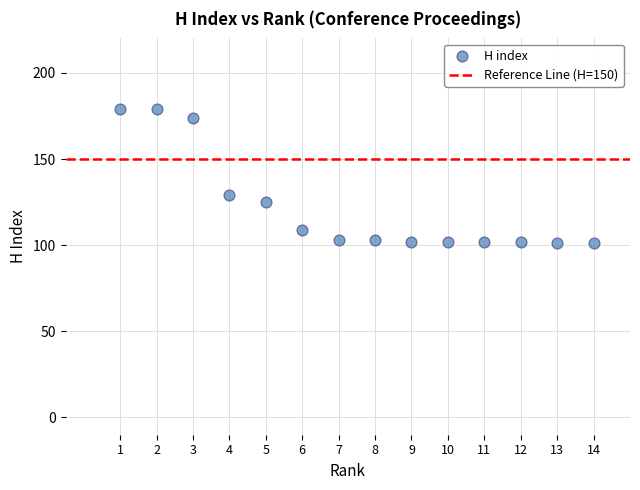

What Y value in the scatter plot is closest to 140?

129